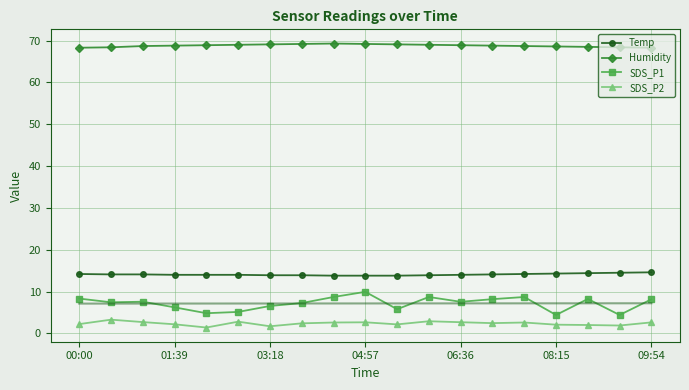

What is the value of the Humidity point at the 11th from the left?

69.1